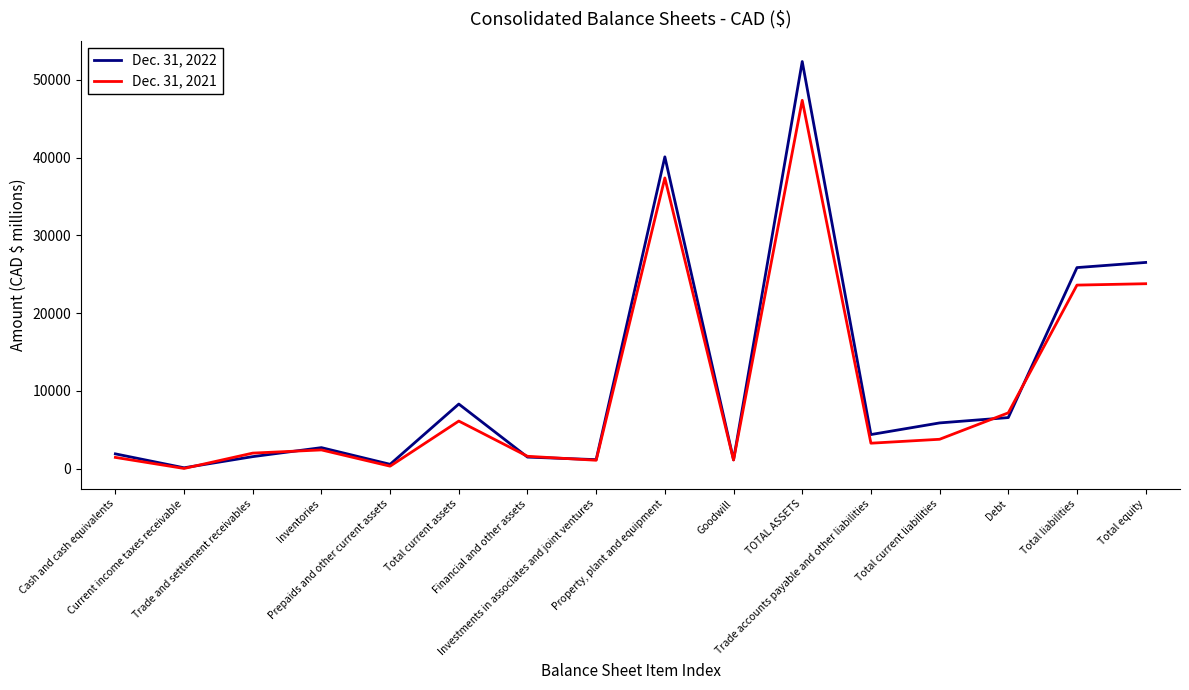

Which series has the widest spread of values?

Dec. 31, 2022